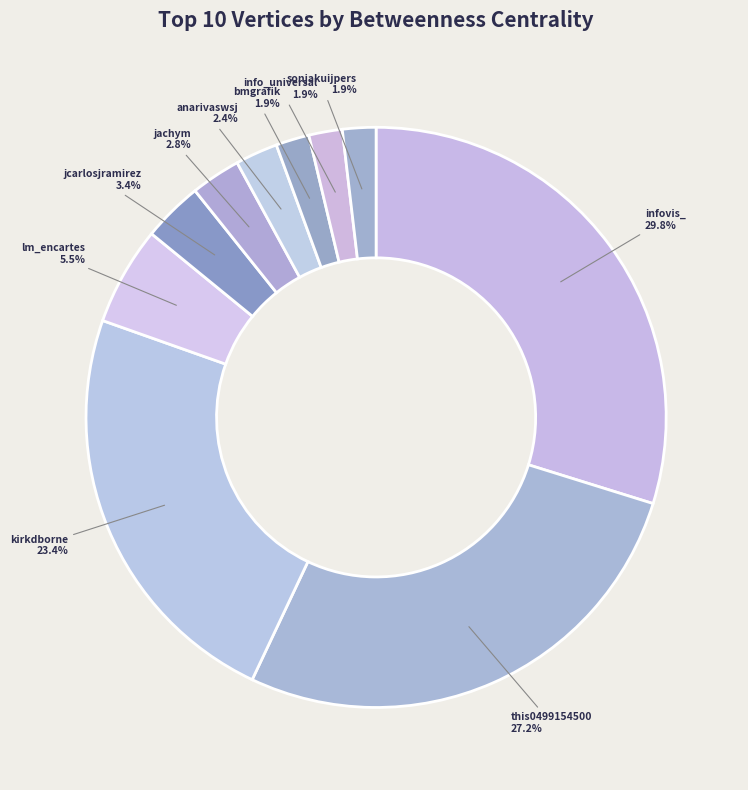

Which category has the biggest portion of the pie?

infovis_